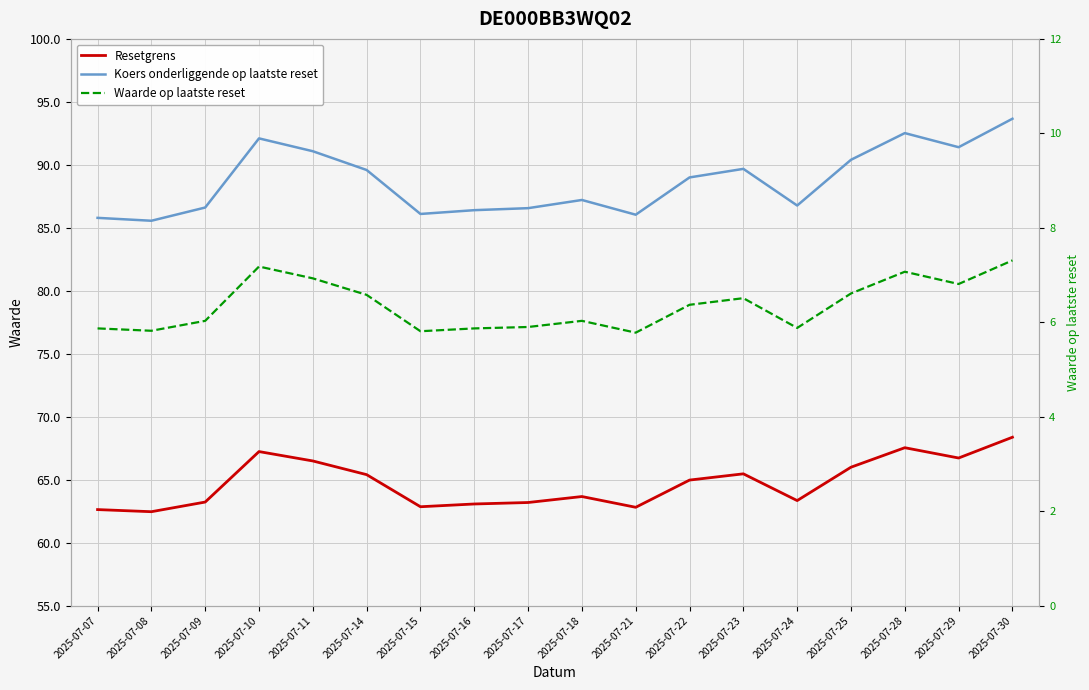

What is the sum of all Koers onderliggende op laatste reset values?

1596.5